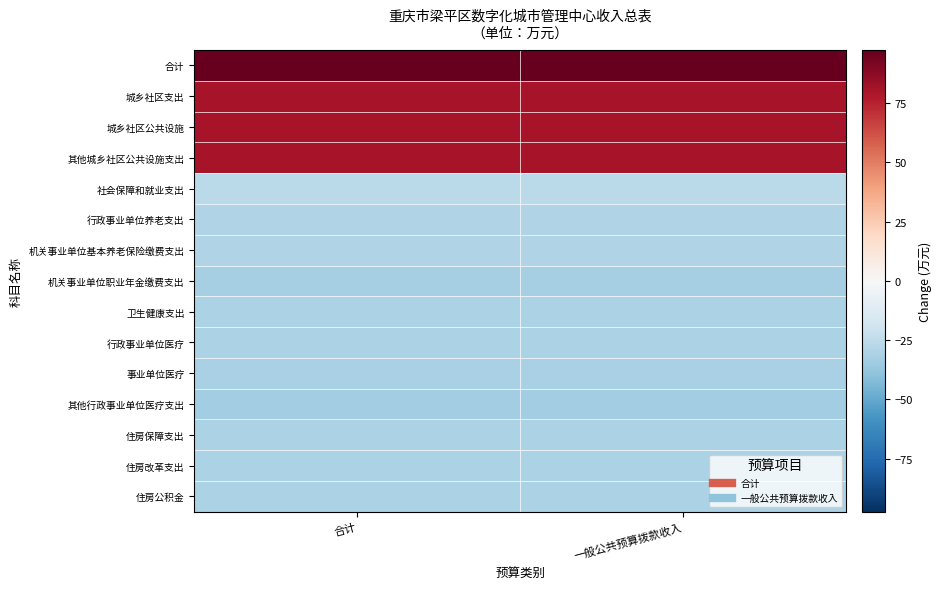

Reading left to right, extract all data points from this chart.

合计: 合计=97.4	一般公共预算拨款收入=97.4
城乡社区支出: 合计=79.9	一般公共预算拨款收入=79.9
城乡社区公共设施: 合计=79.9	一般公共预算拨款收入=79.9
其他城乡社区公共设施支出: 合计=79.9	一般公共预算拨款收入=79.9
社会保障和就业支出: 合计=-26.4	一般公共预算拨款收入=-26.4
行政事业单位养老支出: 合计=-29.3	一般公共预算拨款收入=-29.3
机关事业单位基本养老保险缴费支出: 合计=-29.3	一般公共预算拨款收入=-29.3
机关事业单位职业年金缴费支出: 合计=-32.3	一般公共预算拨款收入=-32.3
卫生健康支出: 合计=-30.7	一般公共预算拨款收入=-30.7
行政事业单位医疗: 合计=-30.7	一般公共预算拨款收入=-30.7
事业单位医疗: 合计=-31.7	一般公共预算拨款收入=-31.7
其他行政事业单位医疗支出: 合计=-34.2	一般公共预算拨款收入=-34.2
住房保障支出: 合计=-30.8	一般公共预算拨款收入=-30.8
住房改革支出: 合计=-30.8	一般公共预算拨款收入=-30.8
住房公积金: 合计=-30.8	一般公共预算拨款收入=-30.8